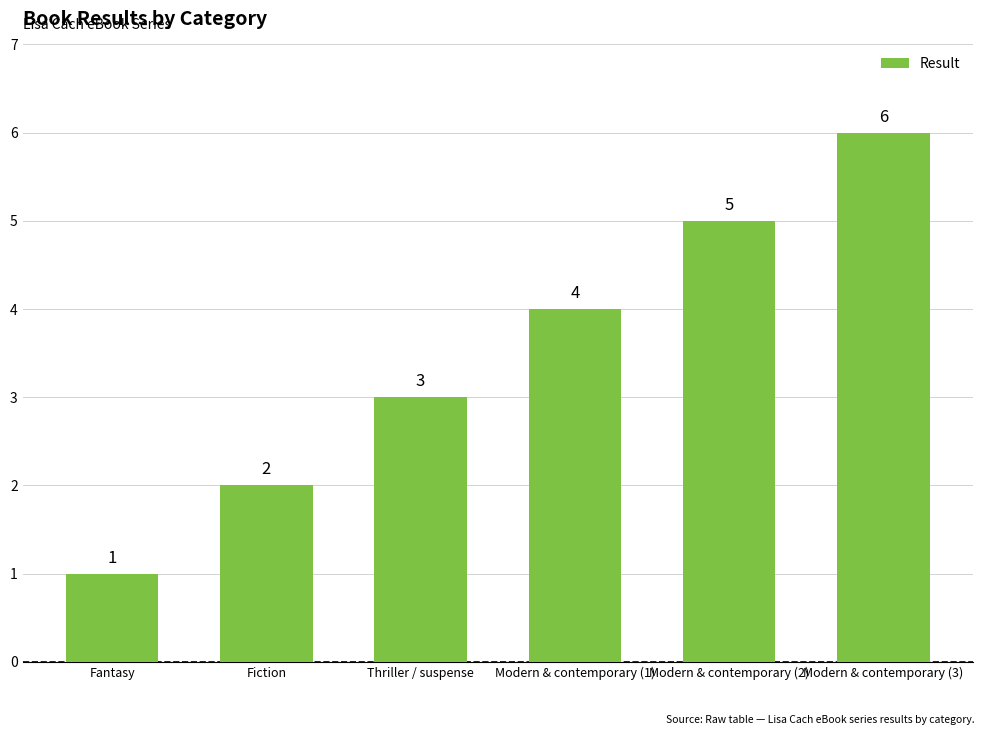

What is the change in value from Thriller / suspense to Modern & contemporary (2)?

+2